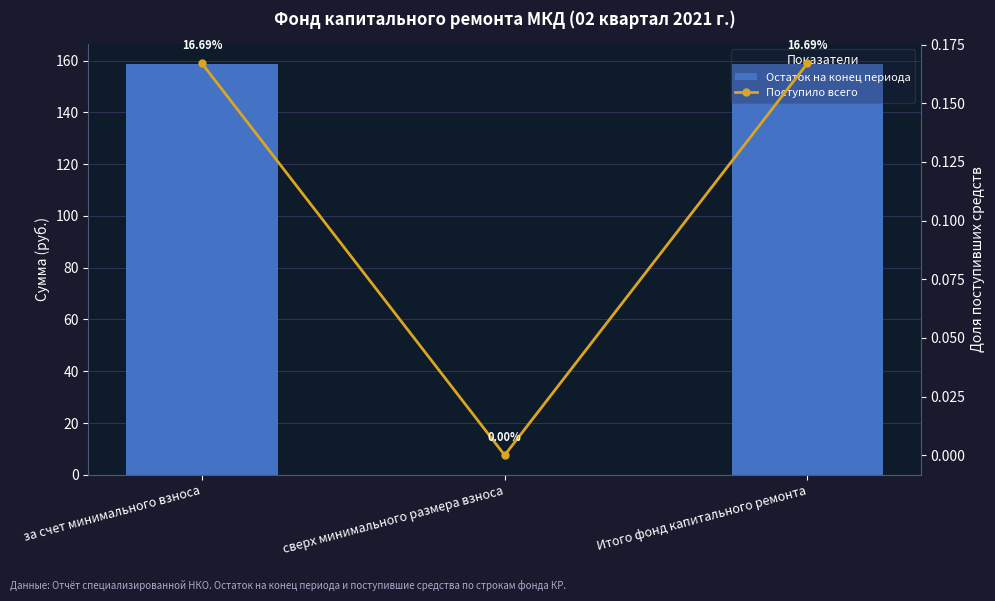

The Поступило всего series shows -0.1 at сверх минимального размера взноса. True or false?

False